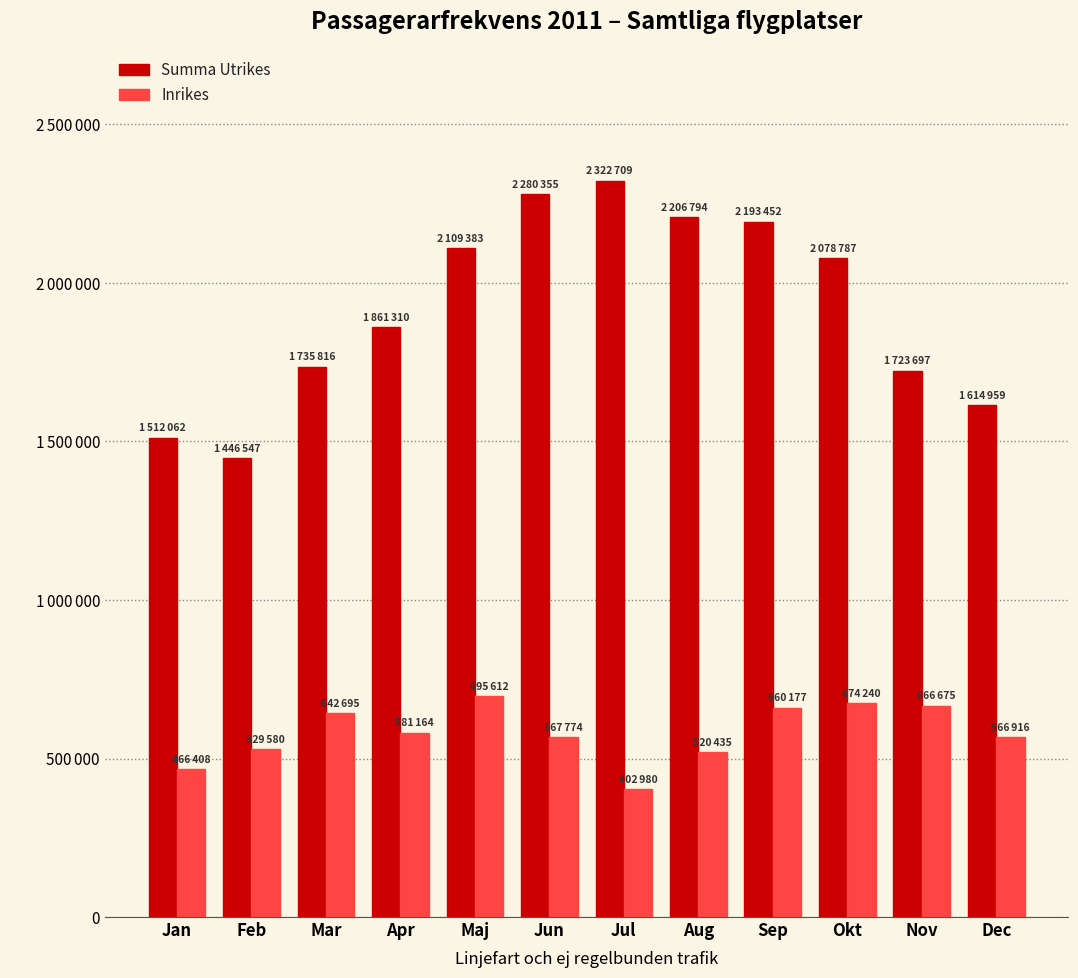

The value of Summa Utrikes at Nov is 1723697. True or false?

True